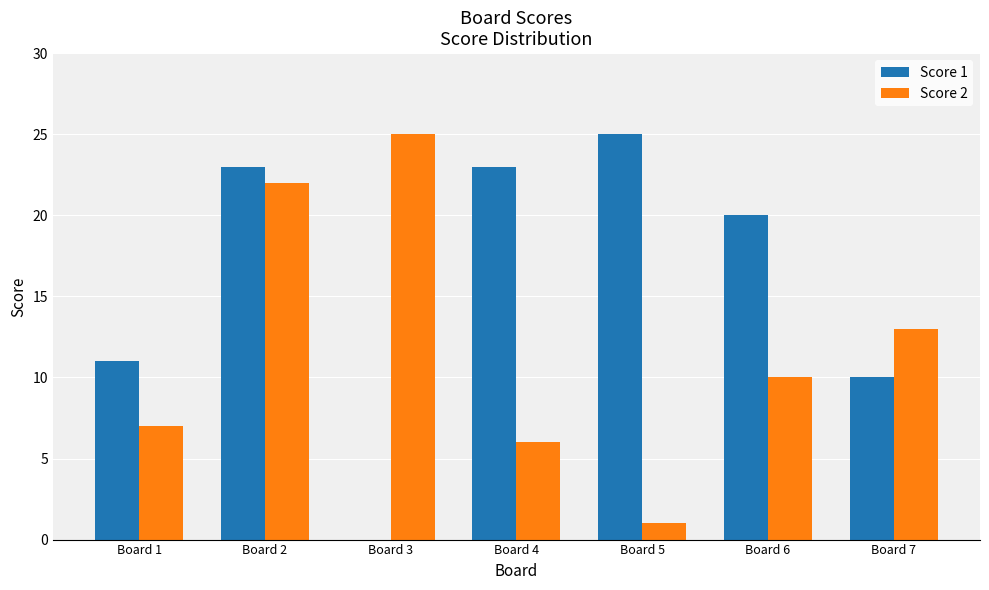

Reading left to right, list all the values displayed in this chart.

Score 1: 11	23	0	23	25	20	10
Score 2: 7	22	25	6	1	10	13